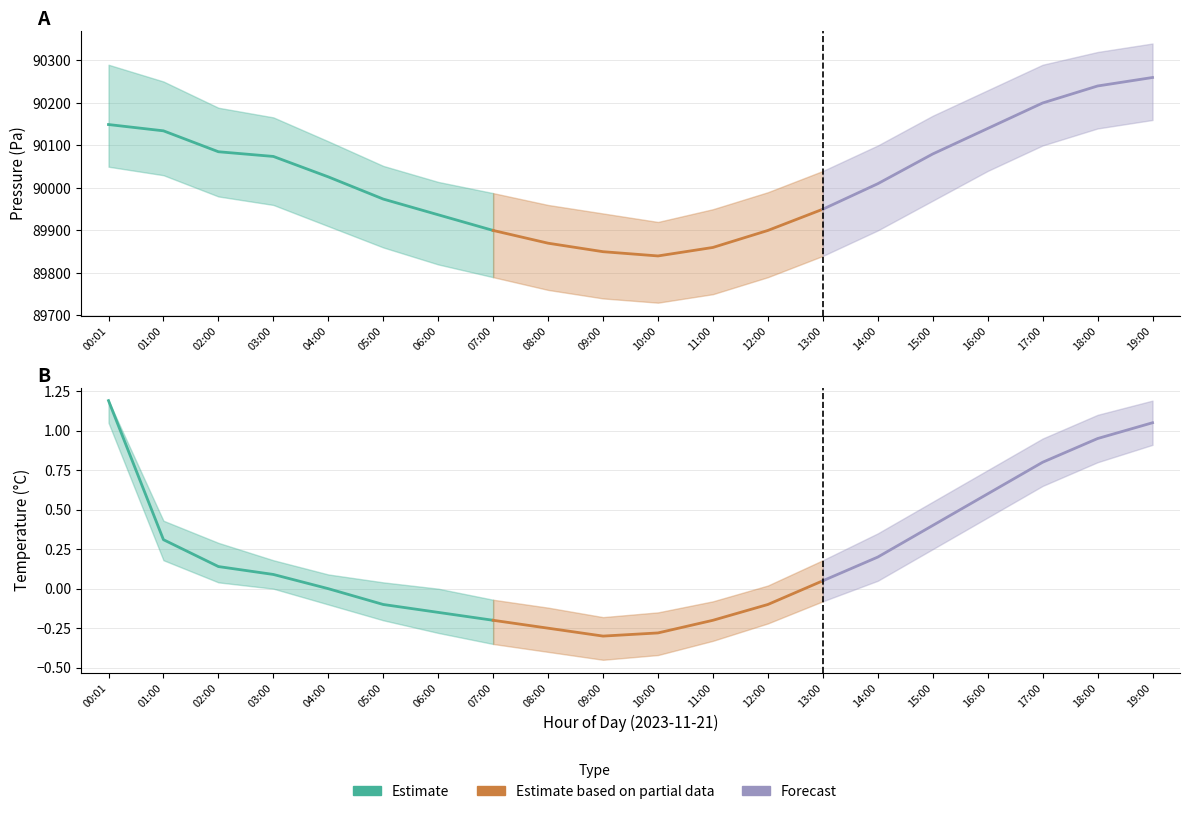

List the labels in order of pressure value, smallest first.

10:00, 09:00, 11:00, 08:00, 07:00, 12:00, 06:00, 13:00, 05:00, 14:00, 04:00, 03:00, 15:00, 02:00, 01:00, 16:00, 00:01, 17:00, 18:00, 19:00